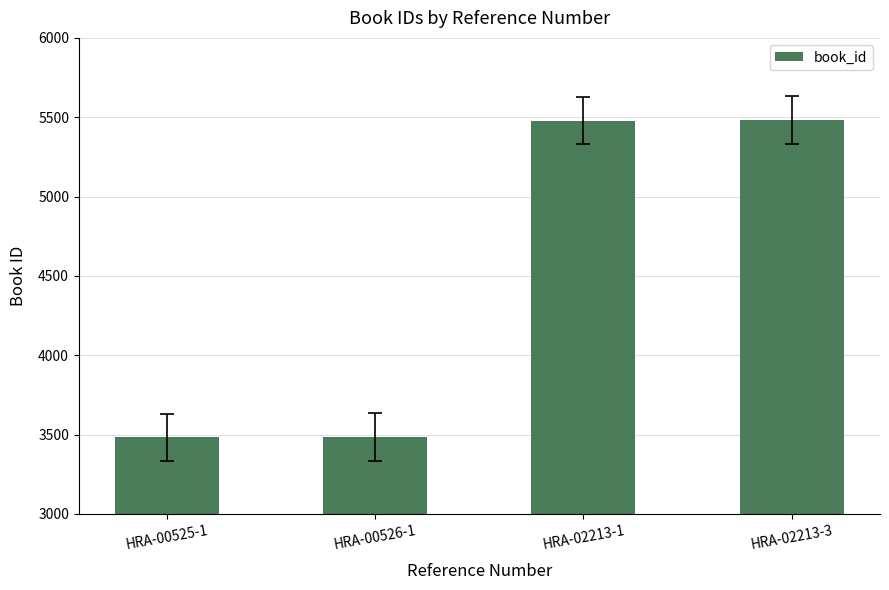

Is it true that the value at HRA-02213-3 is 3322?

False